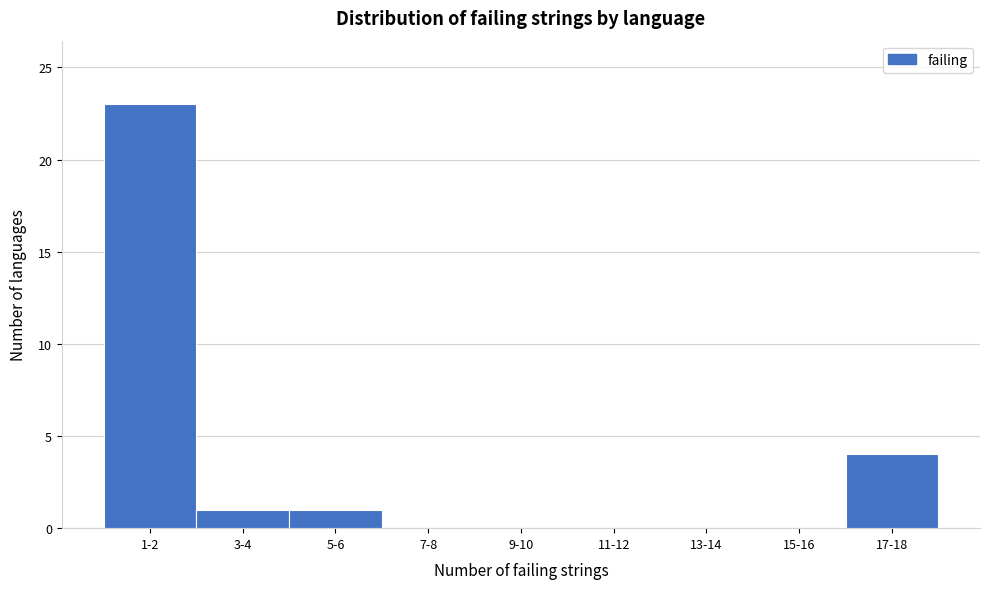

Reading right to left, extract all data points from this chart.

17-18=4	15-16=0	13-14=0	11-12=0	9-10=0	7-8=0	5-6=1	3-4=1	1-2=23